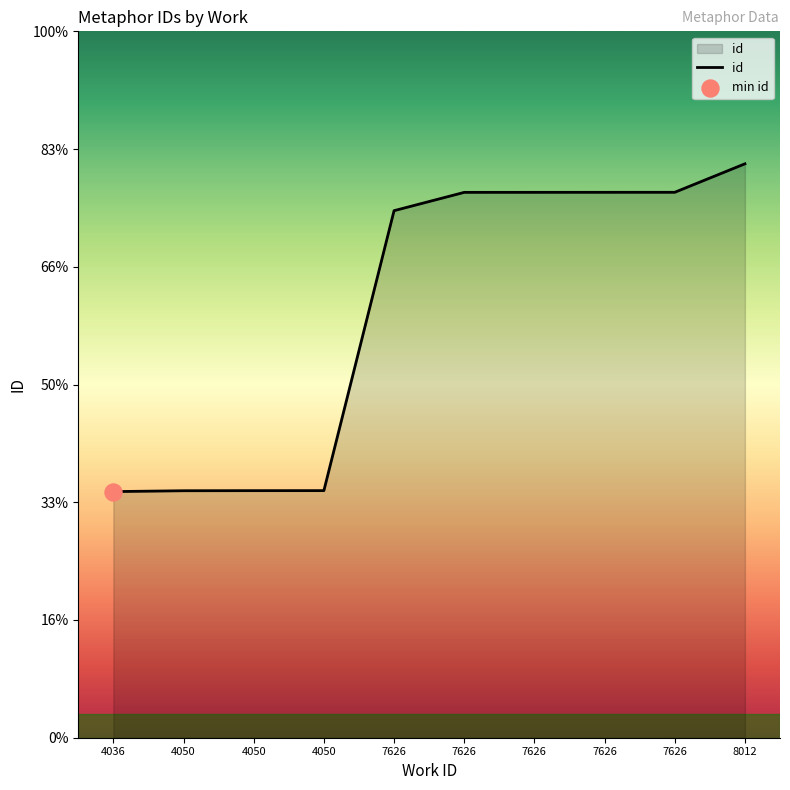

Approximately how many times larger is the value at 8012 compared to 4050?

2.3